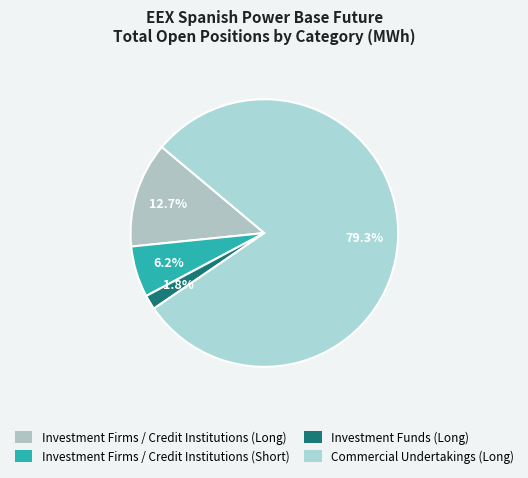

Rank the categories by value from highest to lowest.

Commercial Undertakings (Long), Investment Firms / Credit Institutions (Long), Investment Firms / Credit Institutions (Short), Investment Funds (Long)